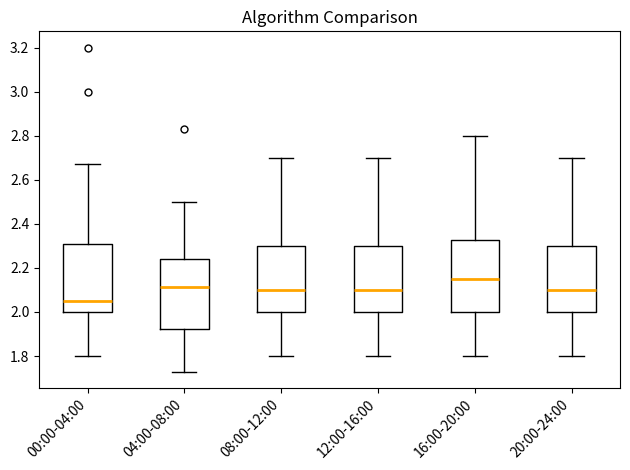

Reading left to right, read every box against the y-axis: the position of its median line, the range the box covers, and the ends of its whiskers. The values are not printed on the chart, so give them approximately, as read against the axis.

00:00-04:00: median 2.06, box 2.00 to 2.30, whiskers 1.80 to 2.68
04:00-08:00: median 2.12, box 1.92 to 2.24, whiskers 1.74 to 2.50
08:00-12:00: median 2.10, box 2.00 to 2.30, whiskers 1.80 to 2.70
12:00-16:00: median 2.10, box 2.00 to 2.30, whiskers 1.80 to 2.70
16:00-20:00: median 2.16, box 2.00 to 2.32, whiskers 1.80 to 2.80
20:00-24:00: median 2.10, box 2.00 to 2.30, whiskers 1.80 to 2.70